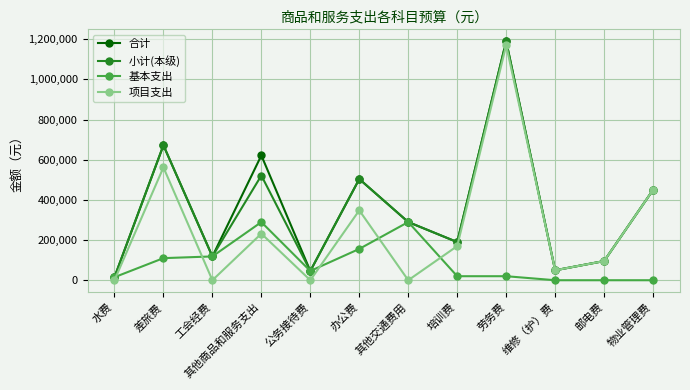

Between 差旅费 and 办公费, which series saw the biggest shift?

项目支出